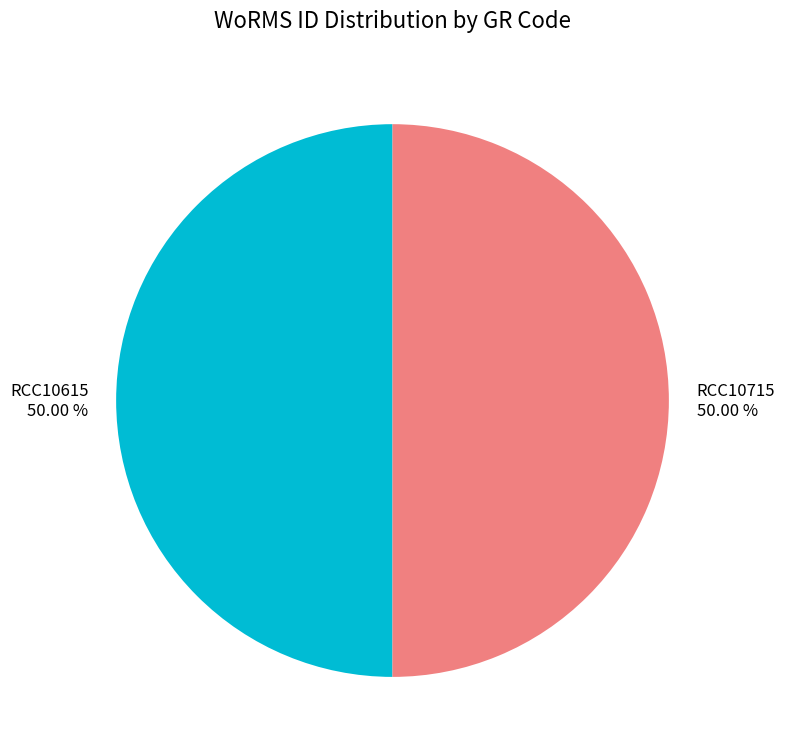

Approximately how many times larger is the value at RCC10615 compared to RCC10715?

1.0